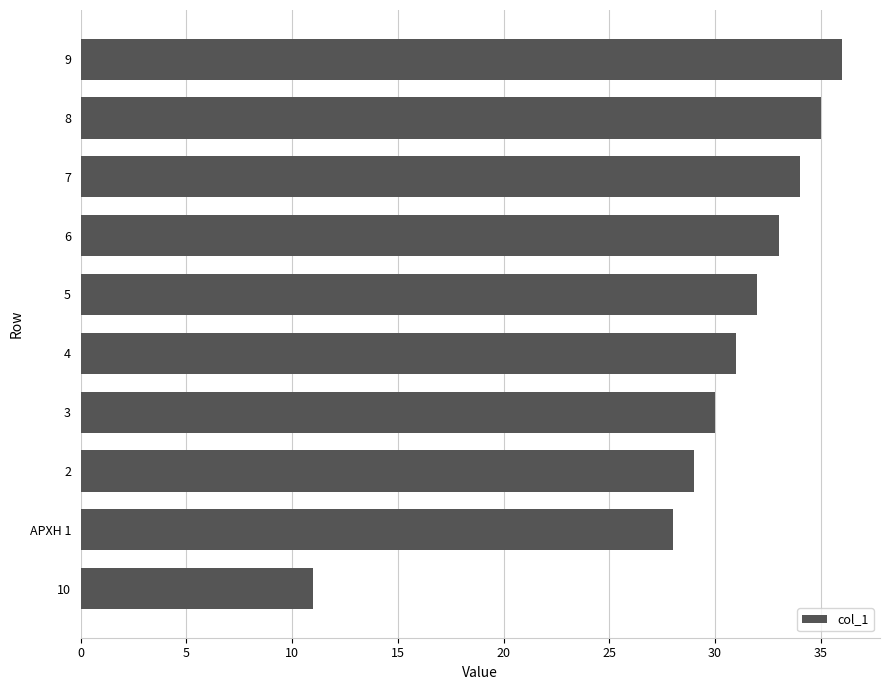

What is the value of the 1st bar from the top?

36